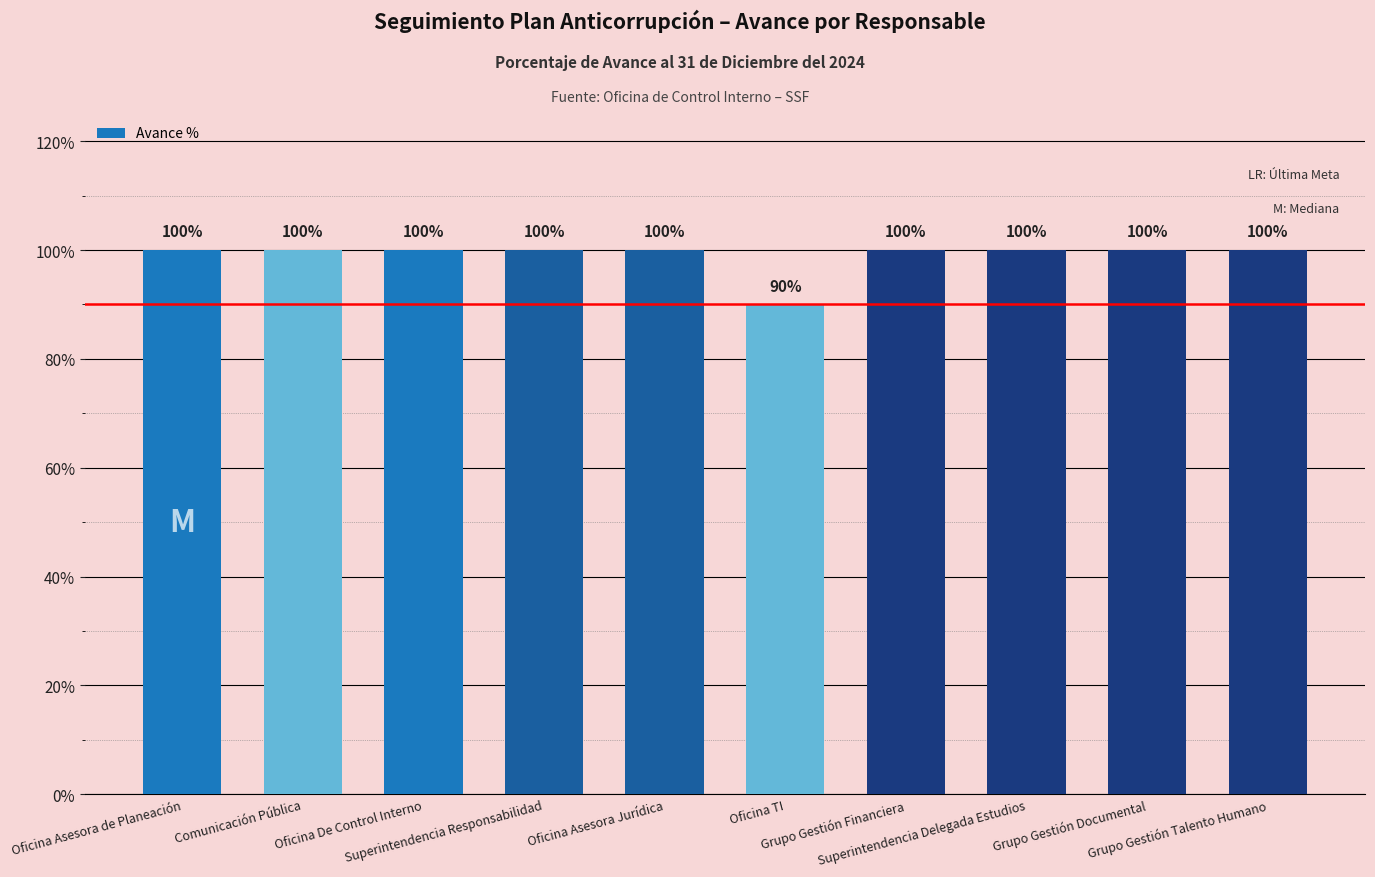

What is the smallest value displayed?

0.9